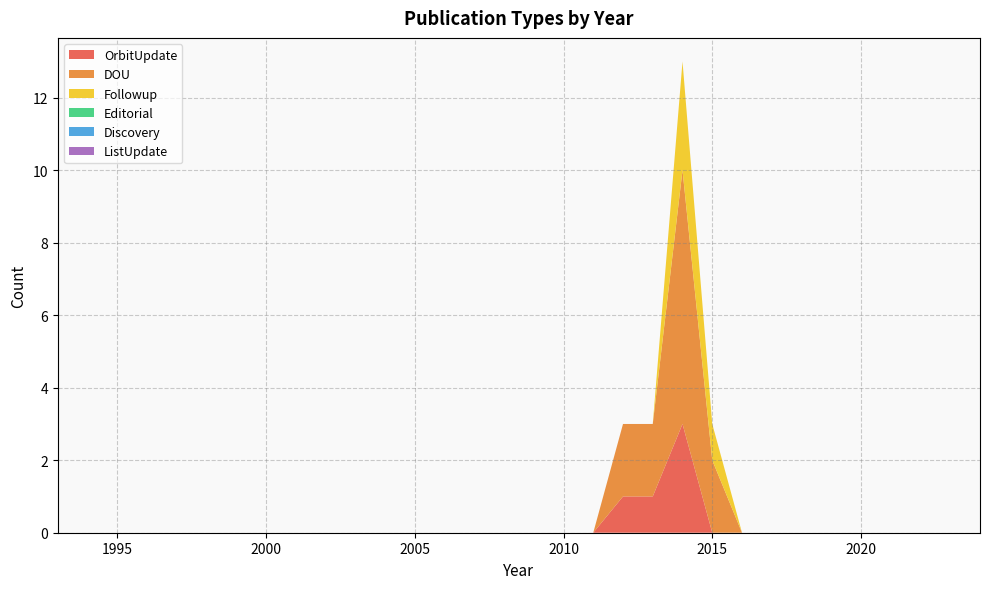

Reading left to right, what are all the values shown in this chart?

OrbitUpdate: 1993=0	1994=0	1995=0	1996=0	1997=0	1998=0	1999=0	2000=0	2001=0	2002=0	2003=0	2004=0	2005=0	2006=0	2007=0	2008=0	2009=0	2010=0	2011=0	2012=1	2013=1	2014=3	2015=0	2016=0	2017=0	2018=0	2019=0	2020=0	2021=0	2022=0	2023=0	2024=0
DOU: 1993=0	1994=0	1995=0	1996=0	1997=0	1998=0	1999=0	2000=0	2001=0	2002=0	2003=0	2004=0	2005=0	2006=0	2007=0	2008=0	2009=0	2010=0	2011=0	2012=2	2013=2	2014=7	2015=2	2016=0	2017=0	2018=0	2019=0	2020=0	2021=0	2022=0	2023=0	2024=0
Followup: 1993=0	1994=0	1995=0	1996=0	1997=0	1998=0	1999=0	2000=0	2001=0	2002=0	2003=0	2004=0	2005=0	2006=0	2007=0	2008=0	2009=0	2010=0	2011=0	2012=0	2013=0	2014=3	2015=1	2016=0	2017=0	2018=0	2019=0	2020=0	2021=0	2022=0	2023=0	2024=0
Editorial: 1993=0	1994=0	1995=0	1996=0	1997=0	1998=0	1999=0	2000=0	2001=0	2002=0	2003=0	2004=0	2005=0	2006=0	2007=0	2008=0	2009=0	2010=0	2011=0	2012=0	2013=0	2014=0	2015=0	2016=0	2017=0	2018=0	2019=0	2020=0	2021=0	2022=0	2023=0	2024=0
Discovery: 1993=0	1994=0	1995=0	1996=0	1997=0	1998=0	1999=0	2000=0	2001=0	2002=0	2003=0	2004=0	2005=0	2006=0	2007=0	2008=0	2009=0	2010=0	2011=0	2012=0	2013=0	2014=0	2015=0	2016=0	2017=0	2018=0	2019=0	2020=0	2021=0	2022=0	2023=0	2024=0
ListUpdate: 1993=0	1994=0	1995=0	1996=0	1997=0	1998=0	1999=0	2000=0	2001=0	2002=0	2003=0	2004=0	2005=0	2006=0	2007=0	2008=0	2009=0	2010=0	2011=0	2012=0	2013=0	2014=0	2015=0	2016=0	2017=0	2018=0	2019=0	2020=0	2021=0	2022=0	2023=0	2024=0